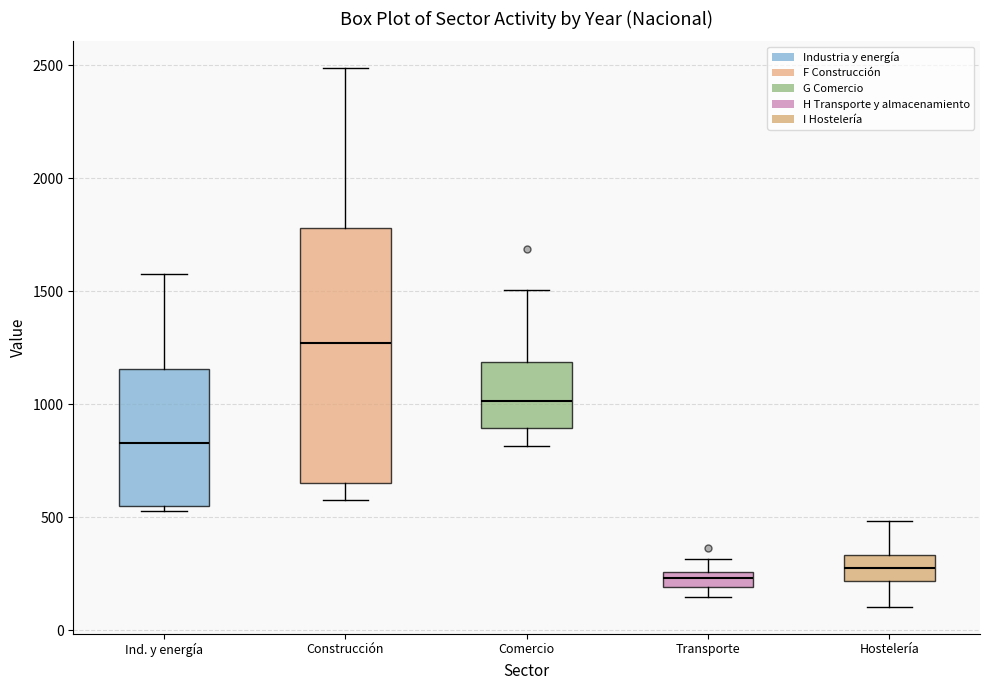

Which box has the highest median line?

Construcción